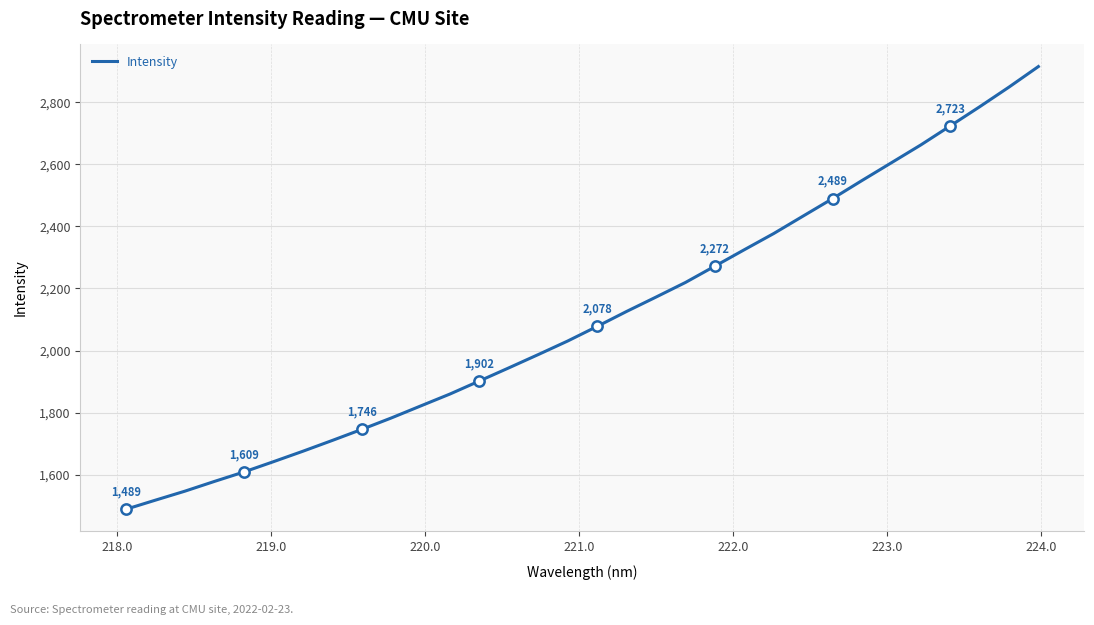

What is the difference between the maximum and minimum values?

1426.1